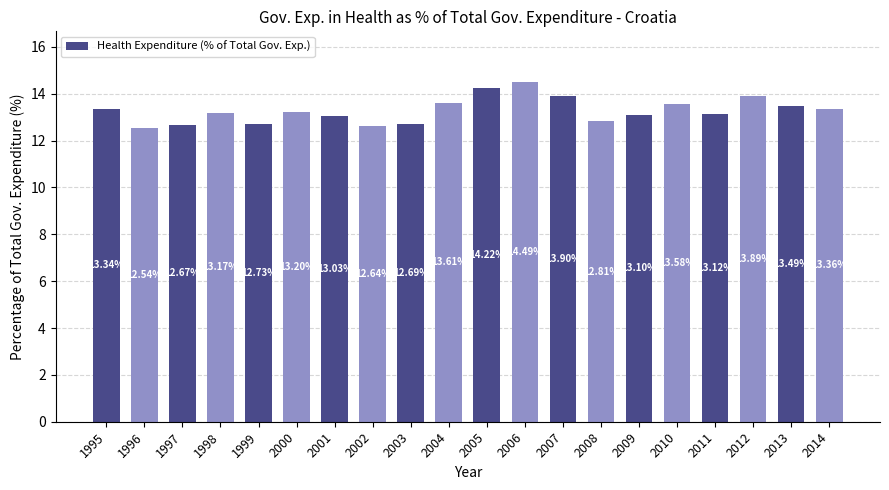

True or false: the data shows 8.3 at 2008.

False